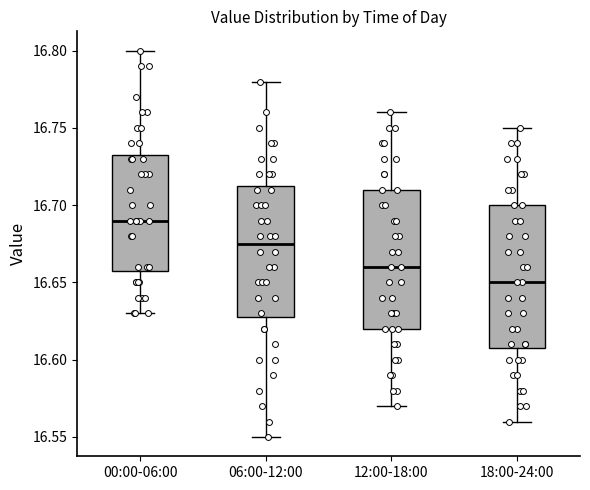

Where does the lower whisker of the box for 18:00-24:00 end on the y-axis? The values are not printed on the chart, so give them approximately, as read against the axis.

16.560